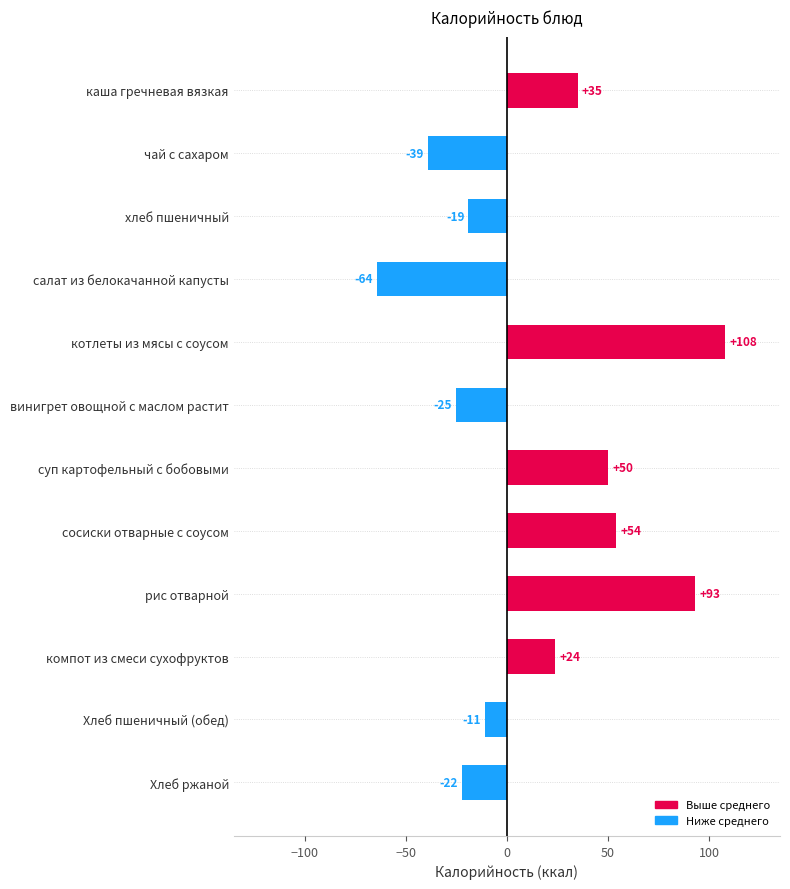

How many negative values are there?

6